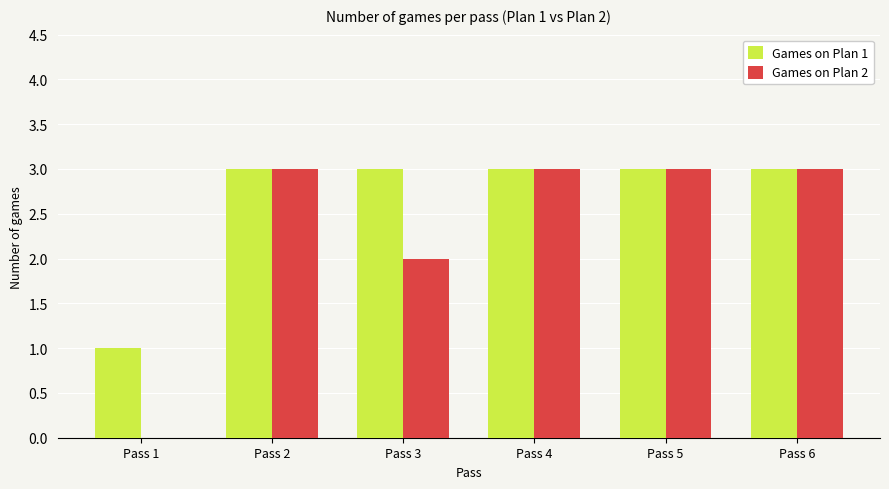

What is the total value across all series at Pass 2?

6